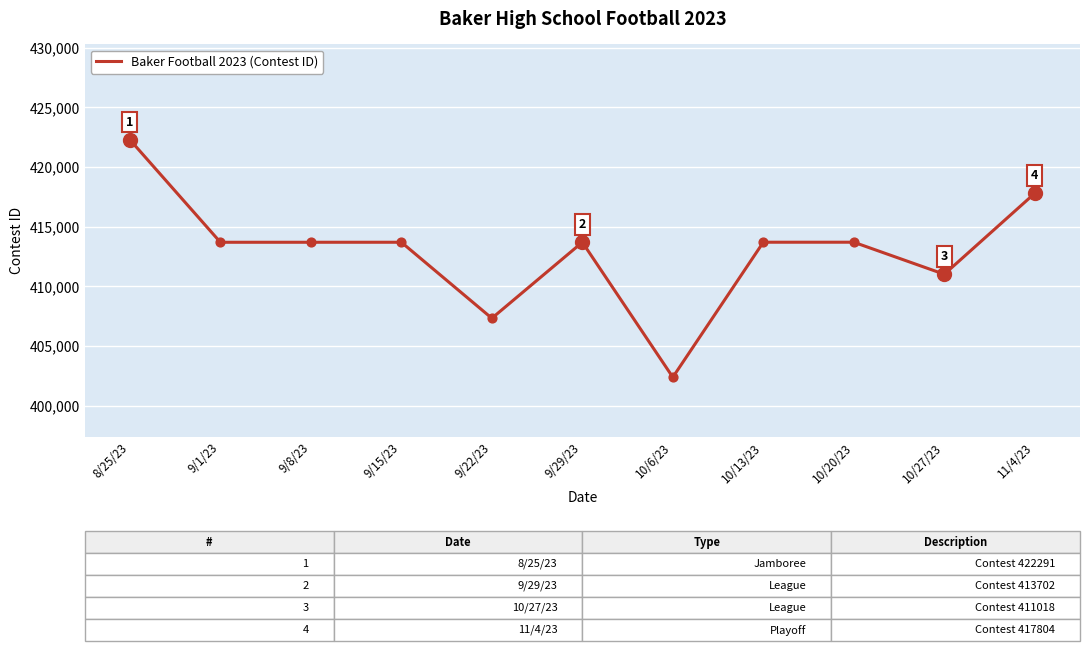

What is the ratio of the value at 10/20/23 to the value at 10/27/23?

1.0